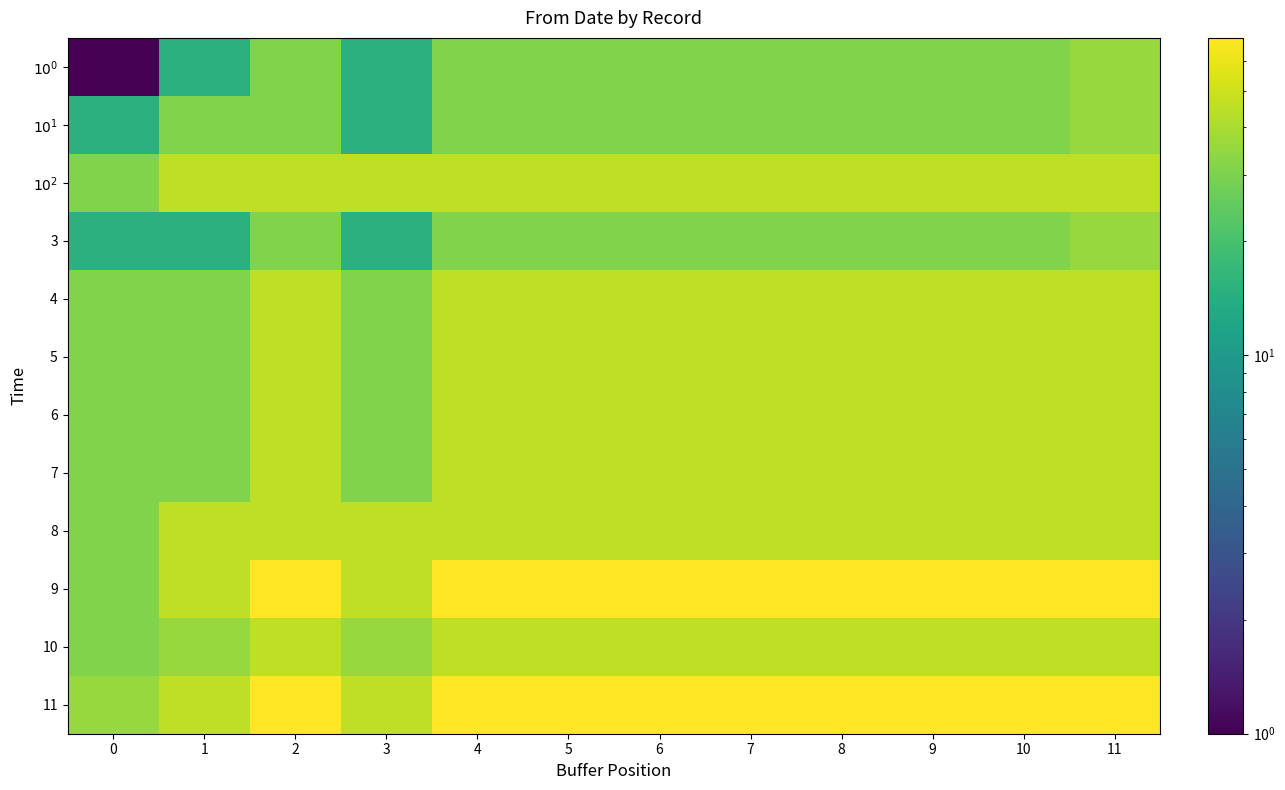

List the series in order of their peak value, lowest first.

$10^{0}$, $10^{1}$, 3, $10^{2}$, 4, 5, 6, 7, 8, 10, 9, 11